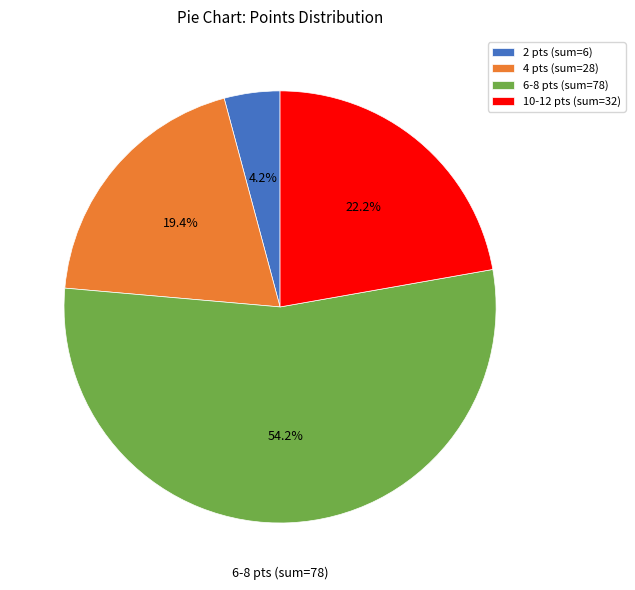

What is the smallest slice in the pie chart?

2 pts (sum=6)